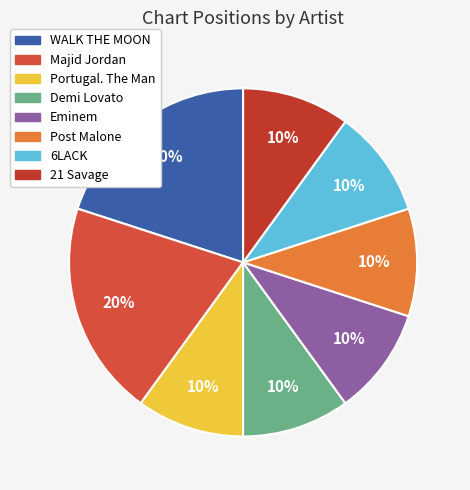

To the nearest percent, what is the difference between the largest and smallest slice percentages?

10%